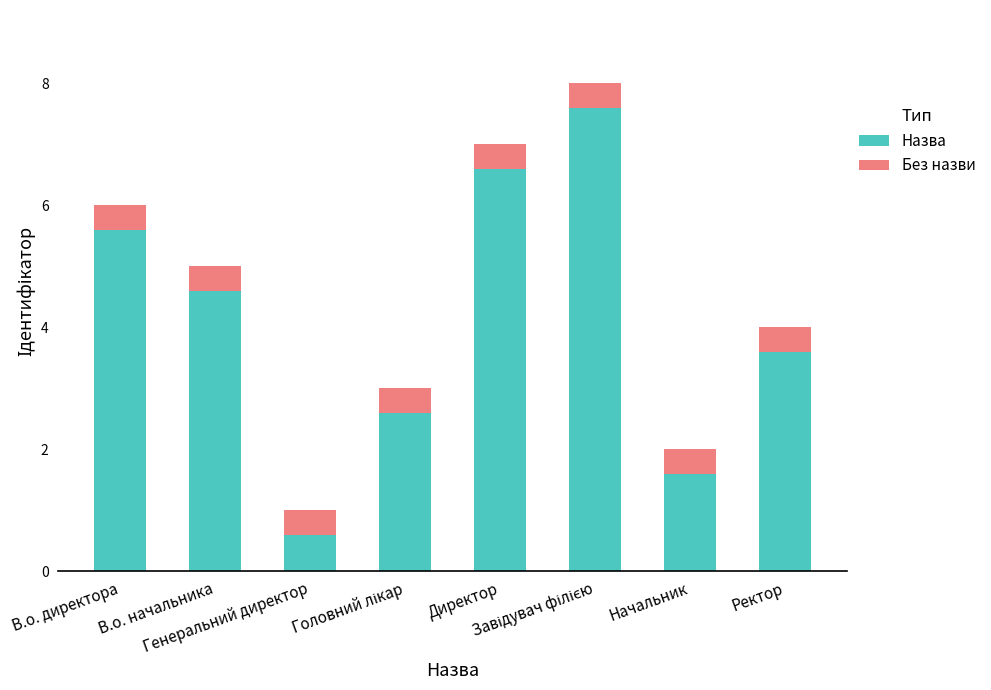

What is the highest value of the Назва series?

7.6